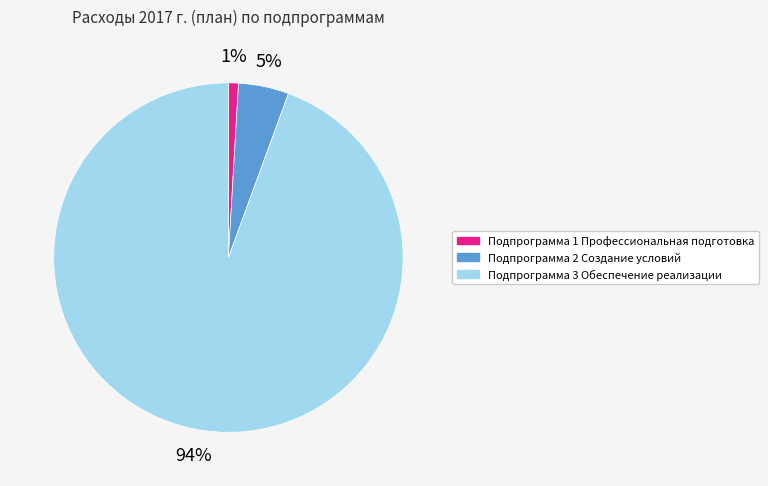

Count the number of slices in the pie.

3